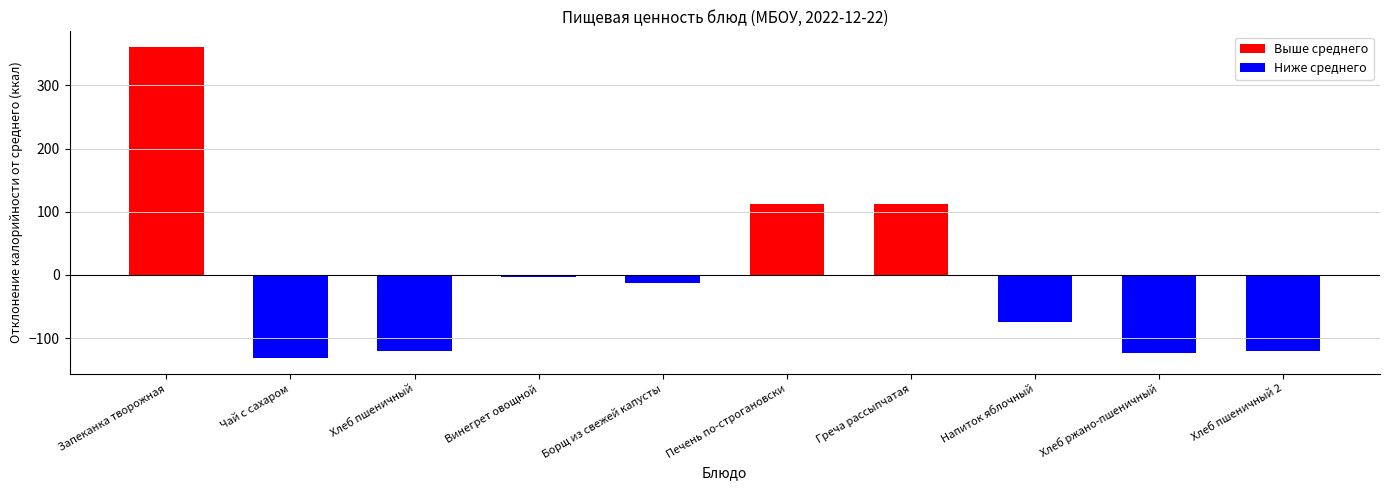

The Углеводы series shows 91.9 at Запеканка творожная. True or false?

False